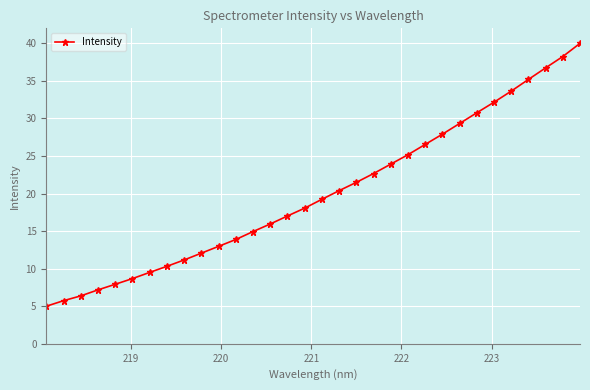

What is the difference between the second highest and second lowest values?

32.5